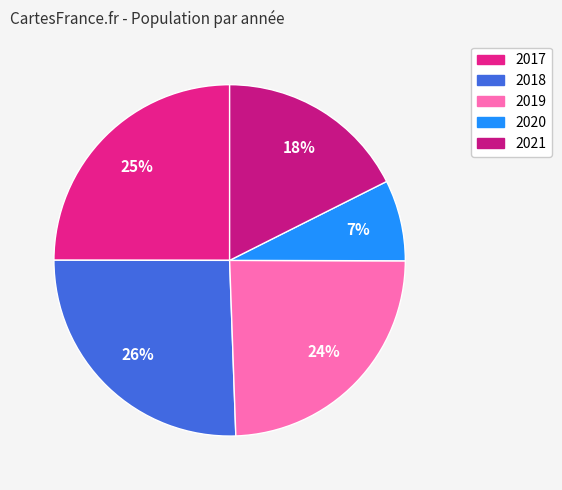

Is there a majority slice in this chart?

No